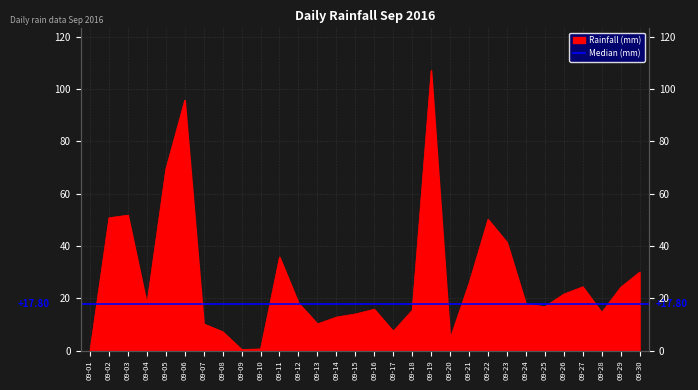

Reading left to right, extract all data points from this chart.

0.0	50.8	51.8	17.8	69.4	95.8	10.2	7.2	0.4	0.6	35.8	18.2	10.2	12.8	14.0	15.8	7.4	15.4	107.2	4.6	25.8	50.2	41.4	17.8	16.8	21.6	24.4	14.6	24.2	30.0